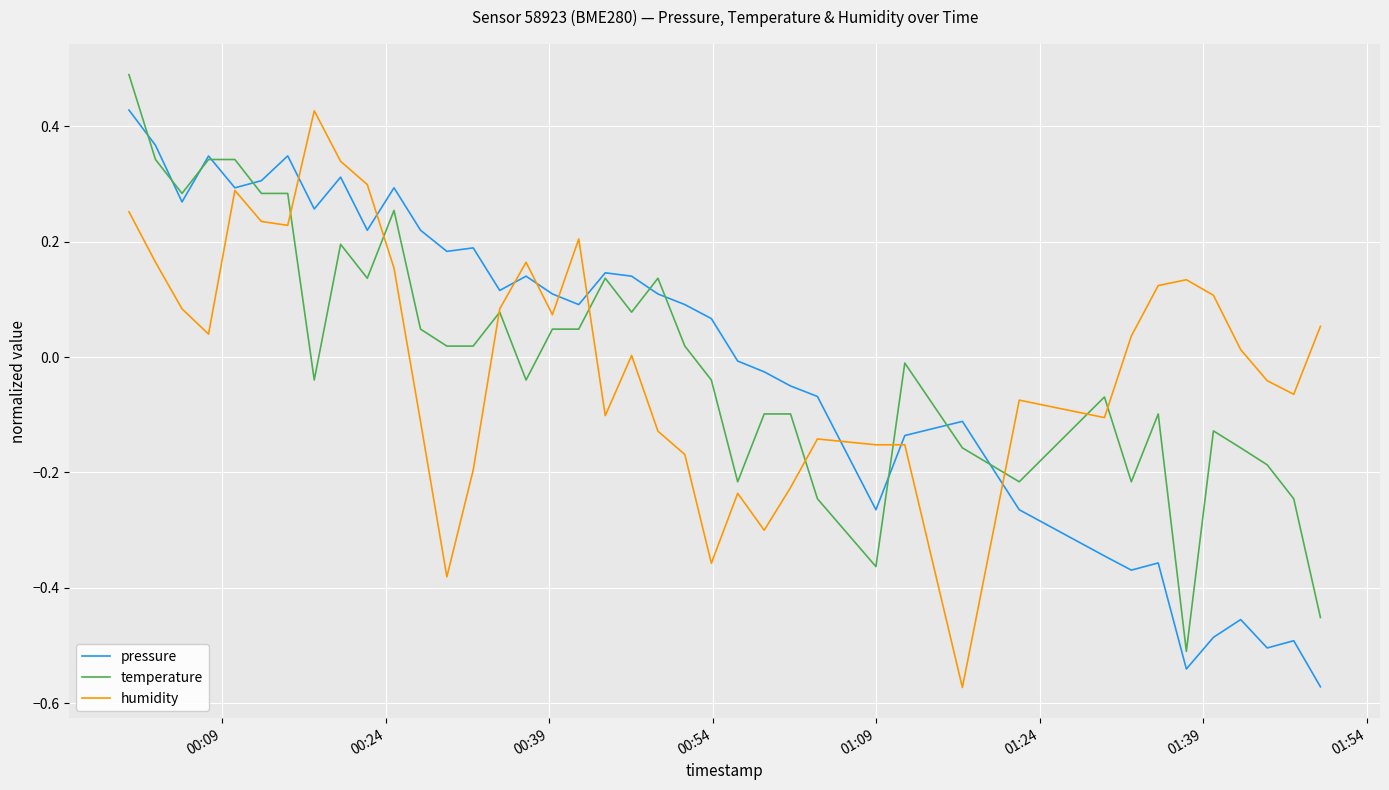

How many lines are shown in the chart?

3